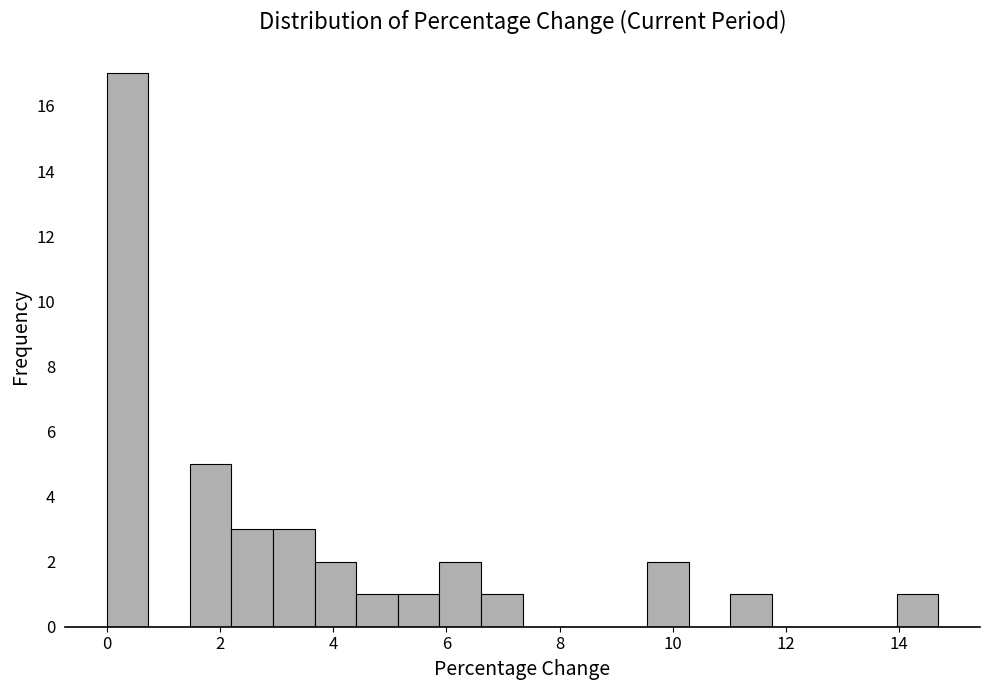

Read against the x-axis, roughly where is the centre of the tallest bar?

0.4